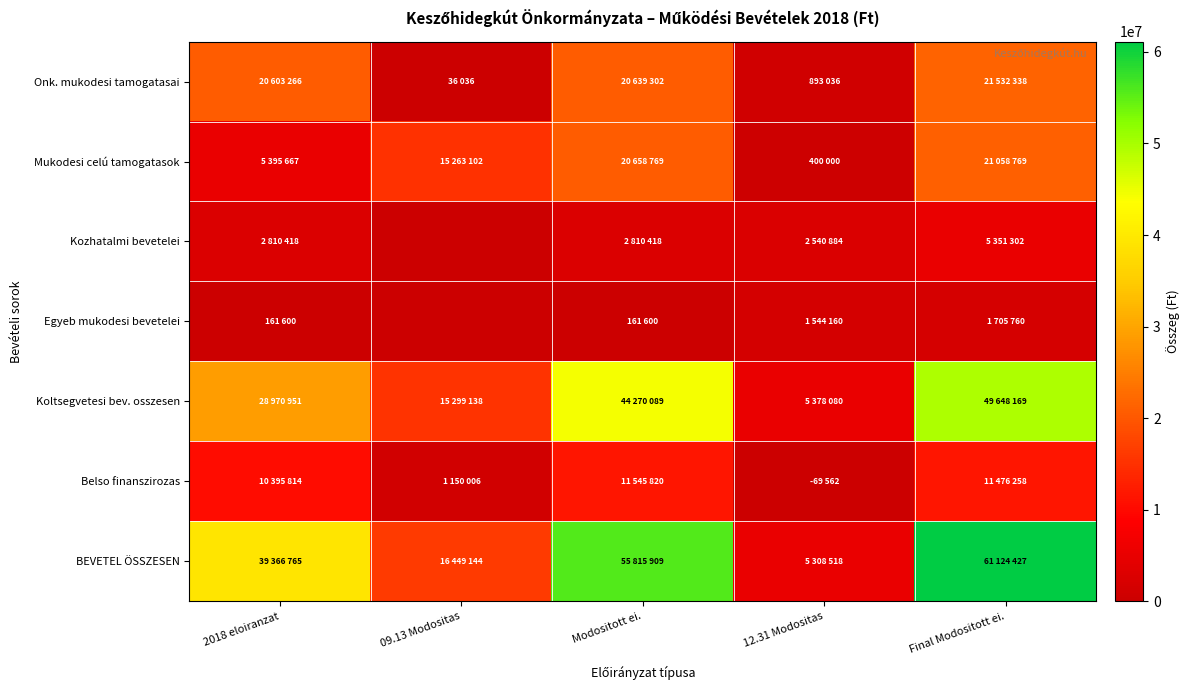

What is the spread (max minus min) of values at 12.31 Modositas?

5378080